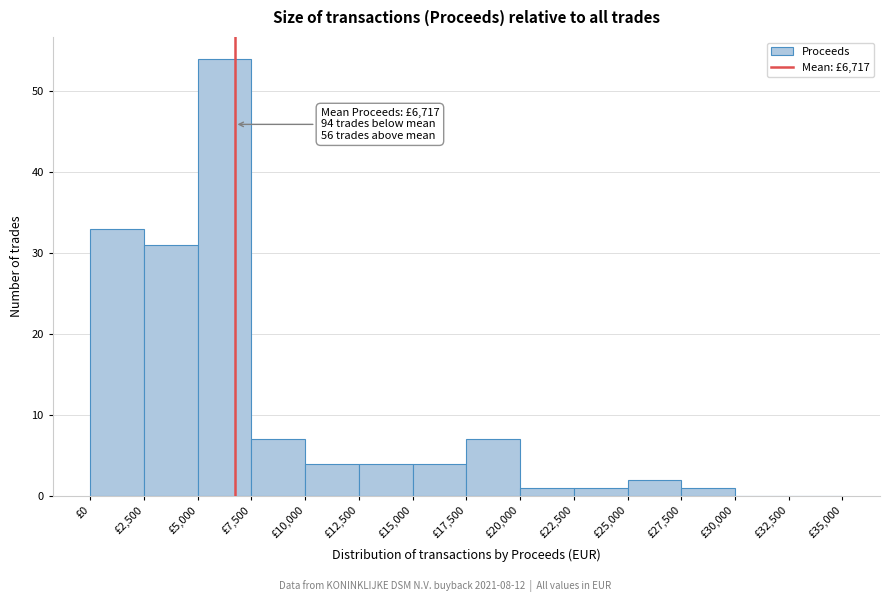

Over which range of the x-axis is the bar tallest?

5000 to 7500